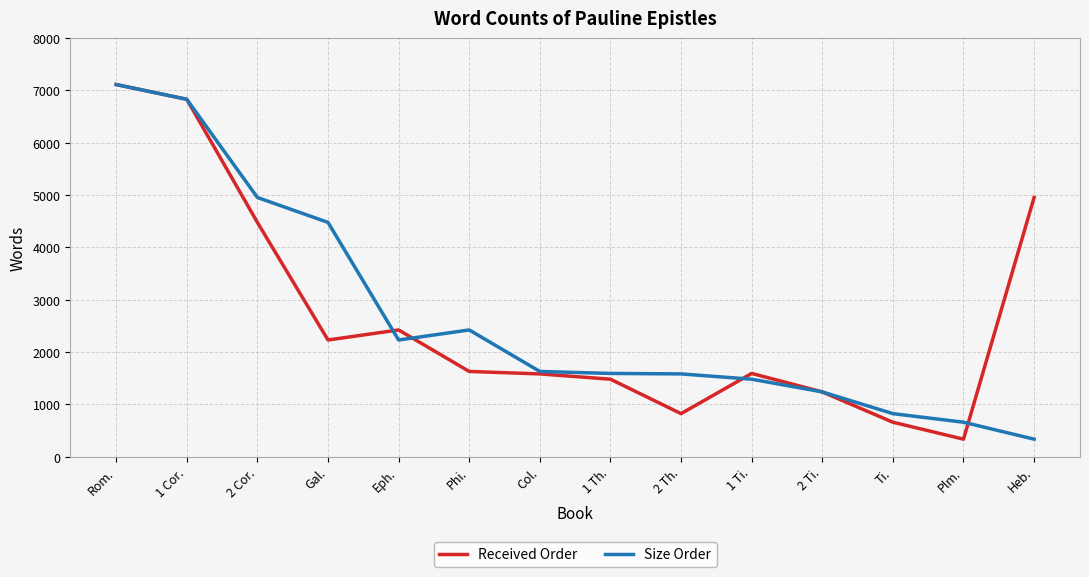

At Gal., list the series in order from largest to smallest.

Size Order, Received Order